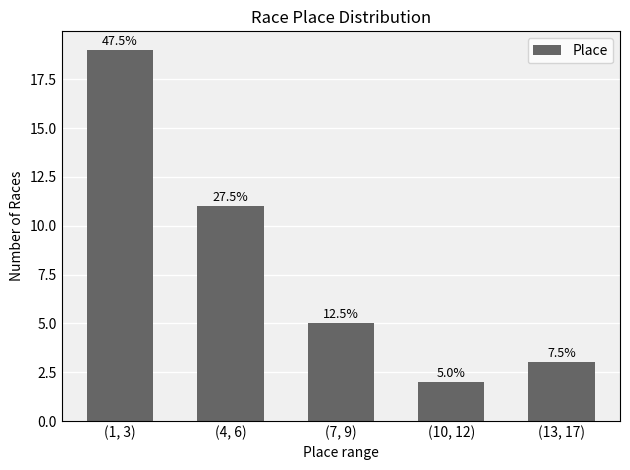

Rank the categories by value from highest to lowest.

(1, 3), (4, 6), (7, 9), (13, 17), (10, 12)